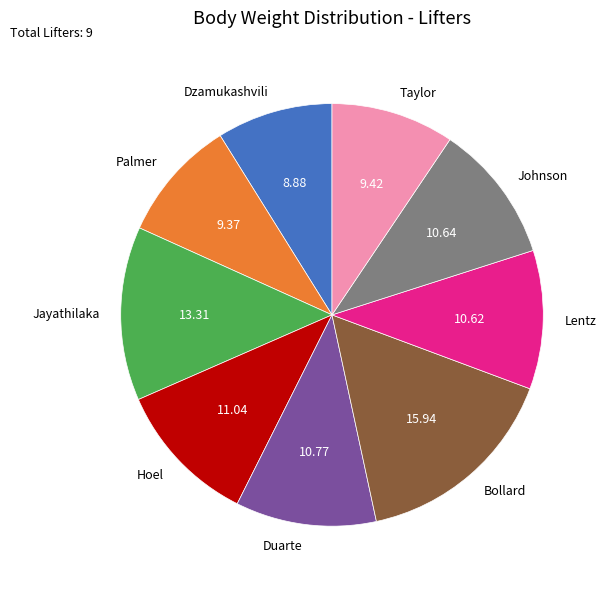

Combined, do Bollard and Hoel account for over 50%?

No